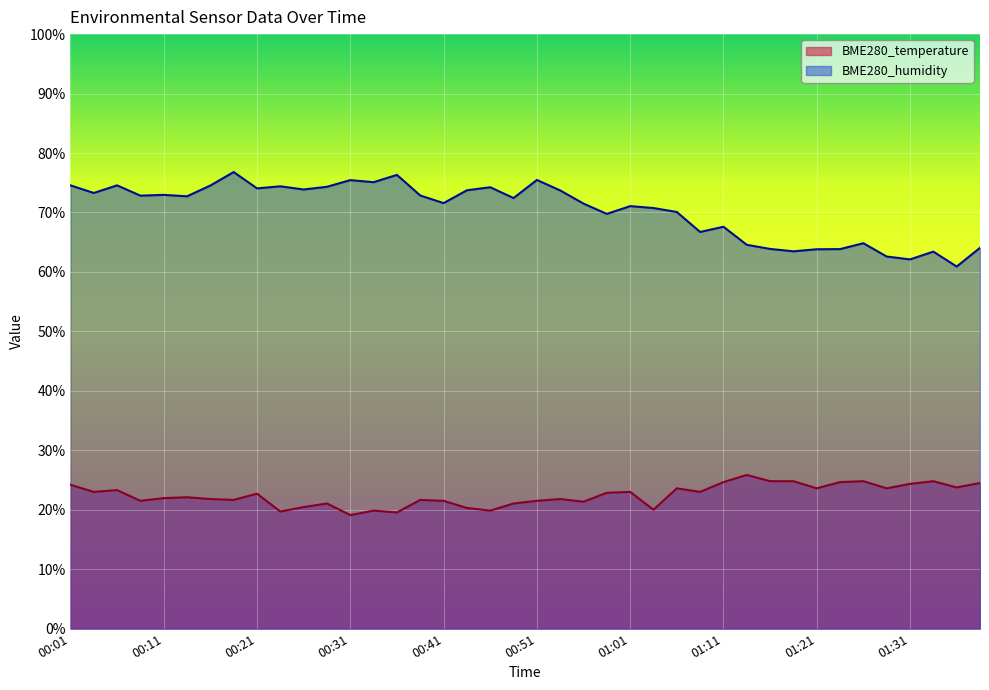

What is the label of the 27th point from the right?

00:33